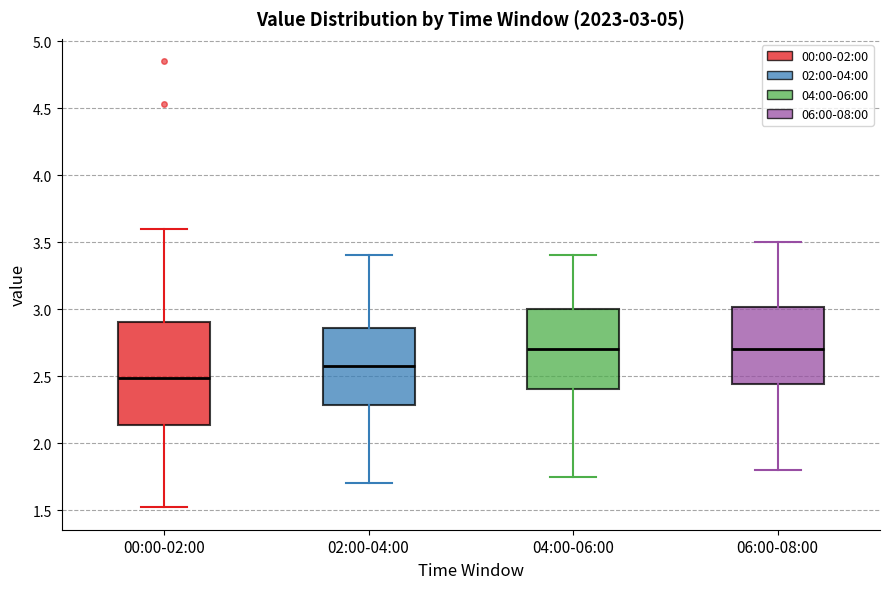

Comparing the boxes themselves (not the whiskers), which one is the tallest?

00:00-02:00